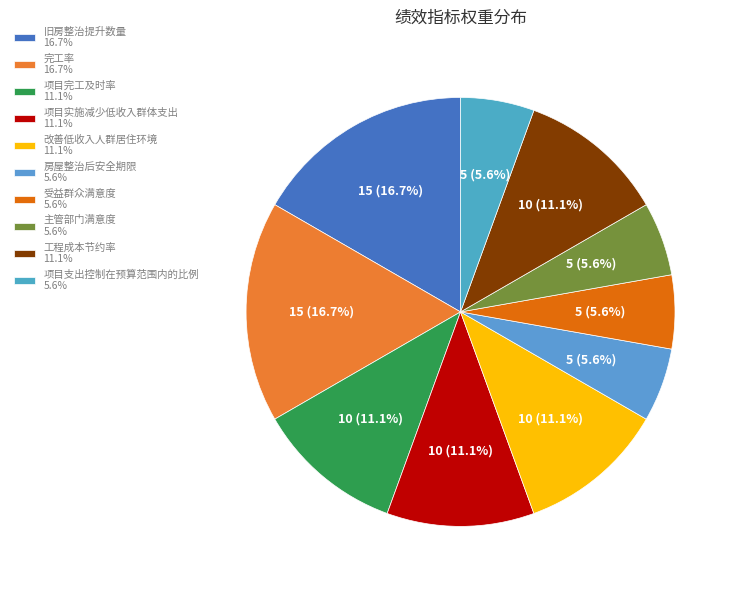

What portion of the pie excludes 受益群众满意度?

94.4%